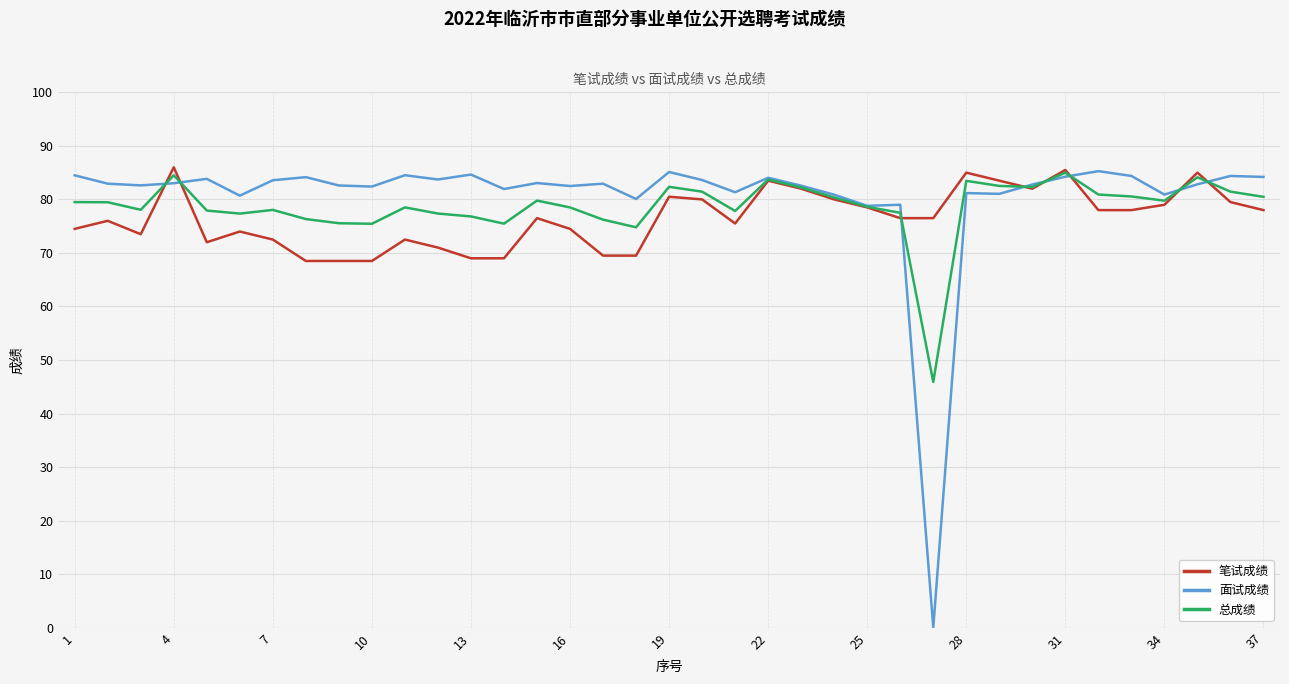

What is the average value of the 笔试成绩 series?

76.5